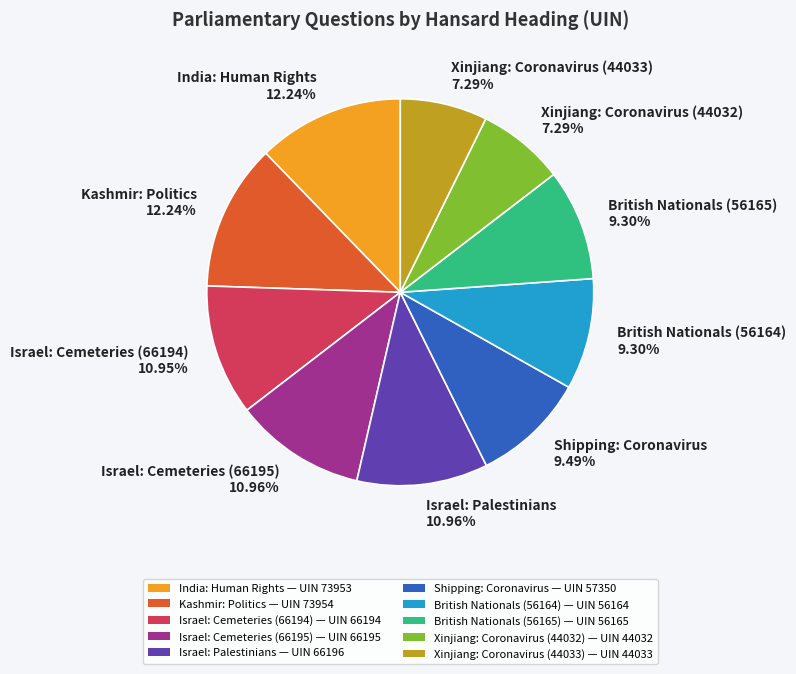

What is the ratio of the value at Xinjiang: Coronavirus (44033) 7.29% to the value at Kashmir: Politics 12.24%?

0.6